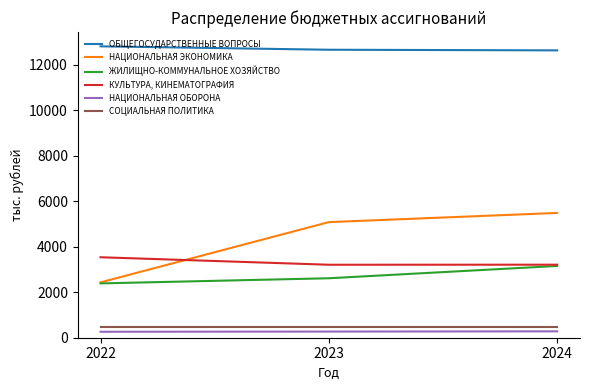

What is the average value of the СОЦИАЛЬНАЯ ПОЛИТИКА series?

451.4